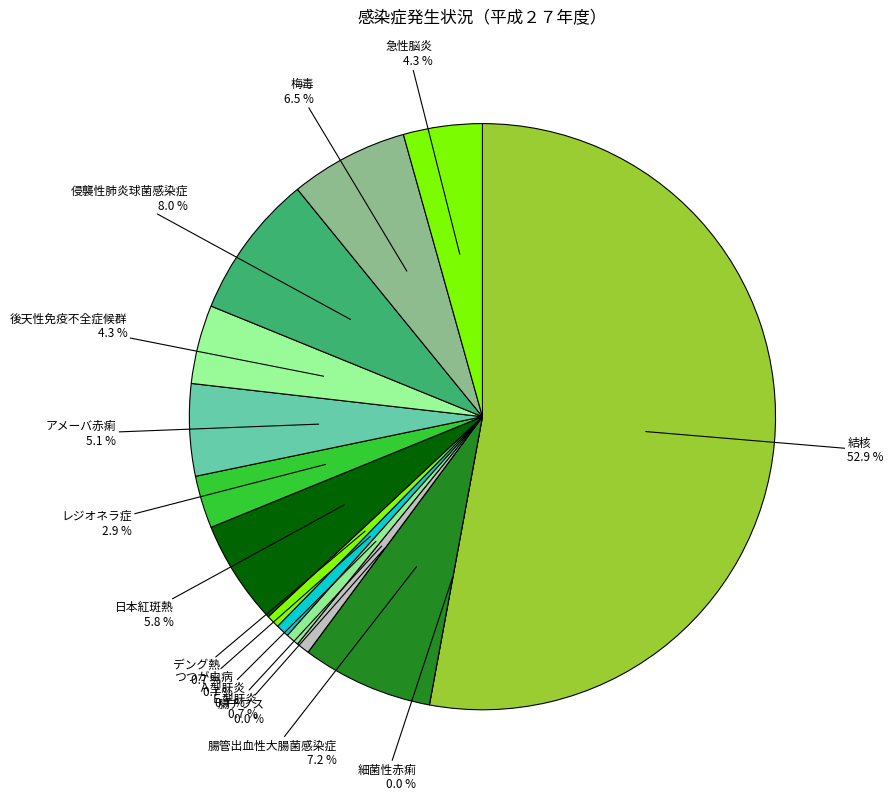

What is the total percentage of 梅毒 and アメーバ赤痢?

11.6%